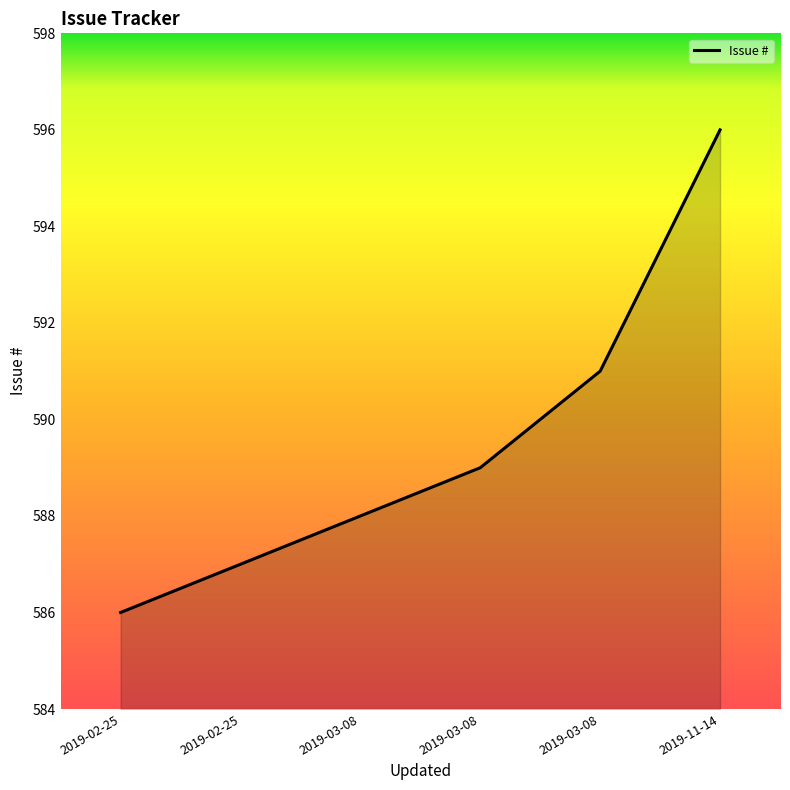

What is the greatest value displayed?

596